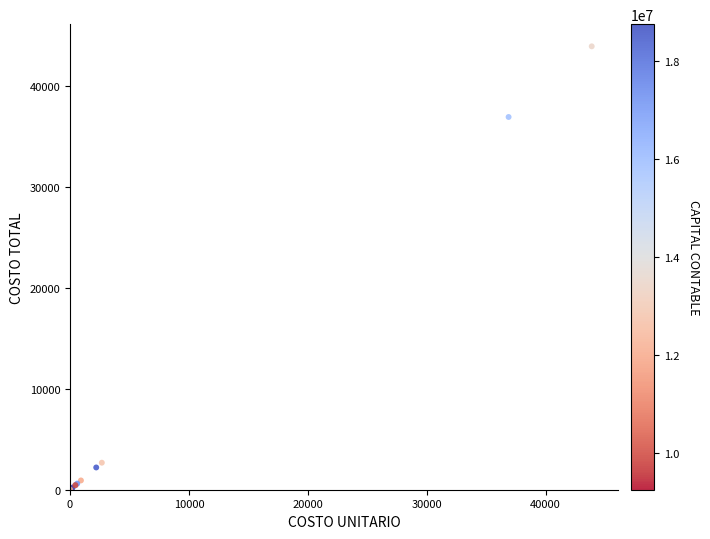

What Y value in the scatter plot is closest to 21942?

36889.5